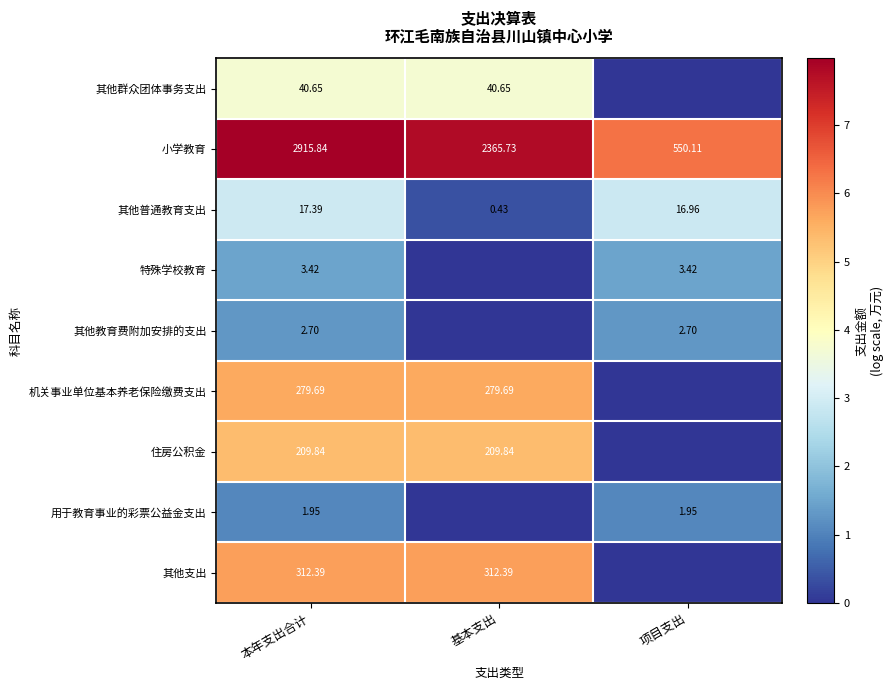

Which series has the largest total across all categories?

小学教育